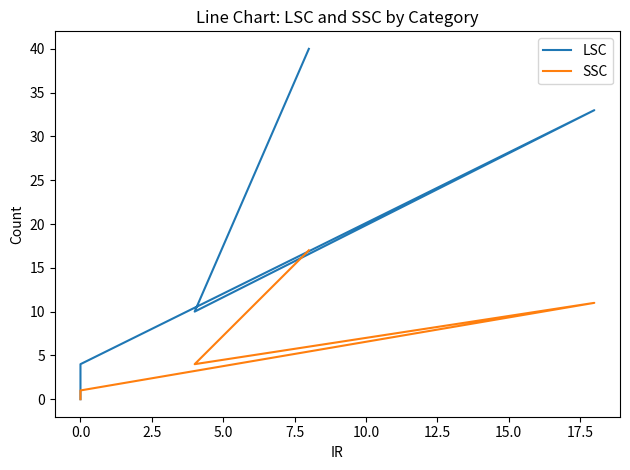

Reading left to right, transcribe all the data shown in this chart.

LSC: 40	10	33	4	0	0
SSC: 17	4	11	1	0	0